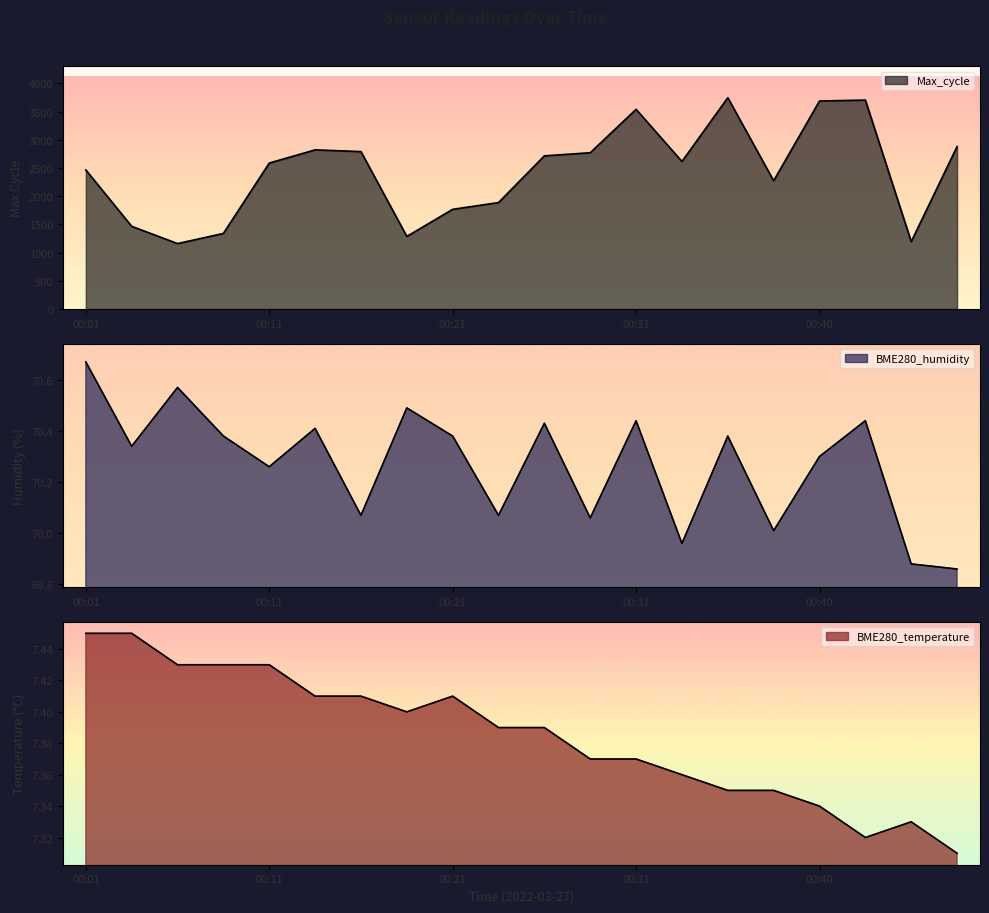

What value does the BME280_temperature series have at 00:04?

7.5